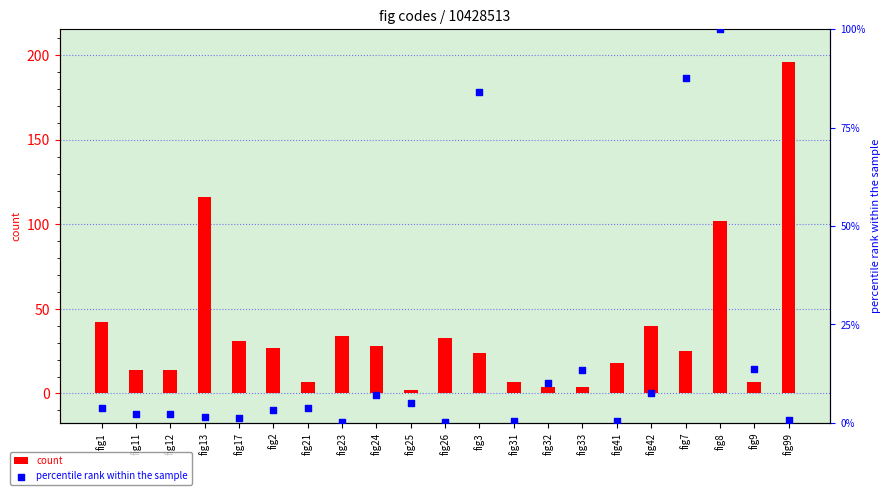

Which series contains the highest Y value?

count